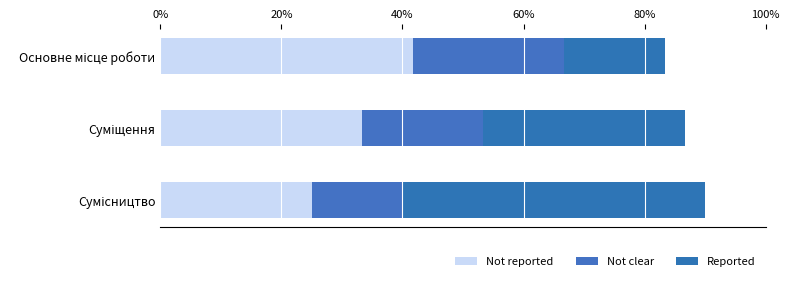

What position from the left is Суміщення?

2